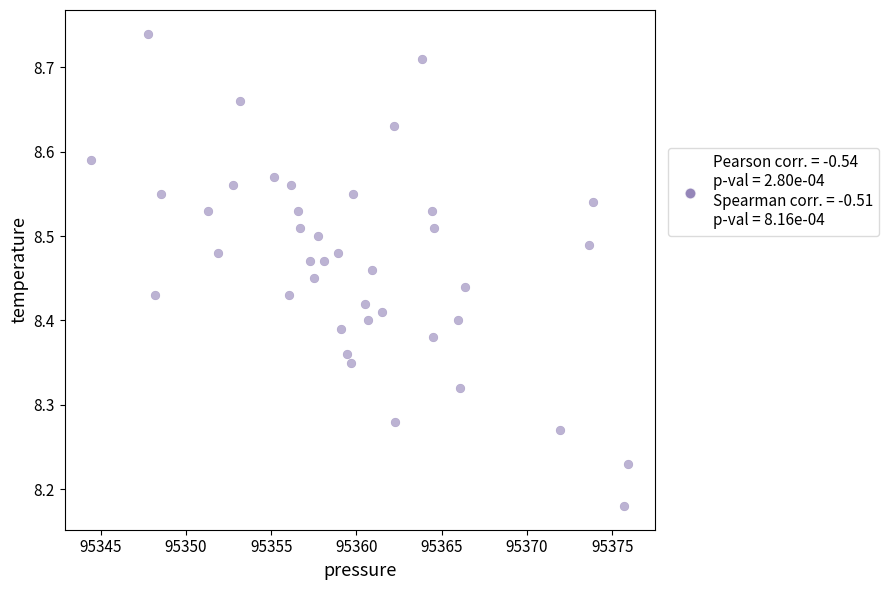

What is the range of Y values (max minus min)?

0.6